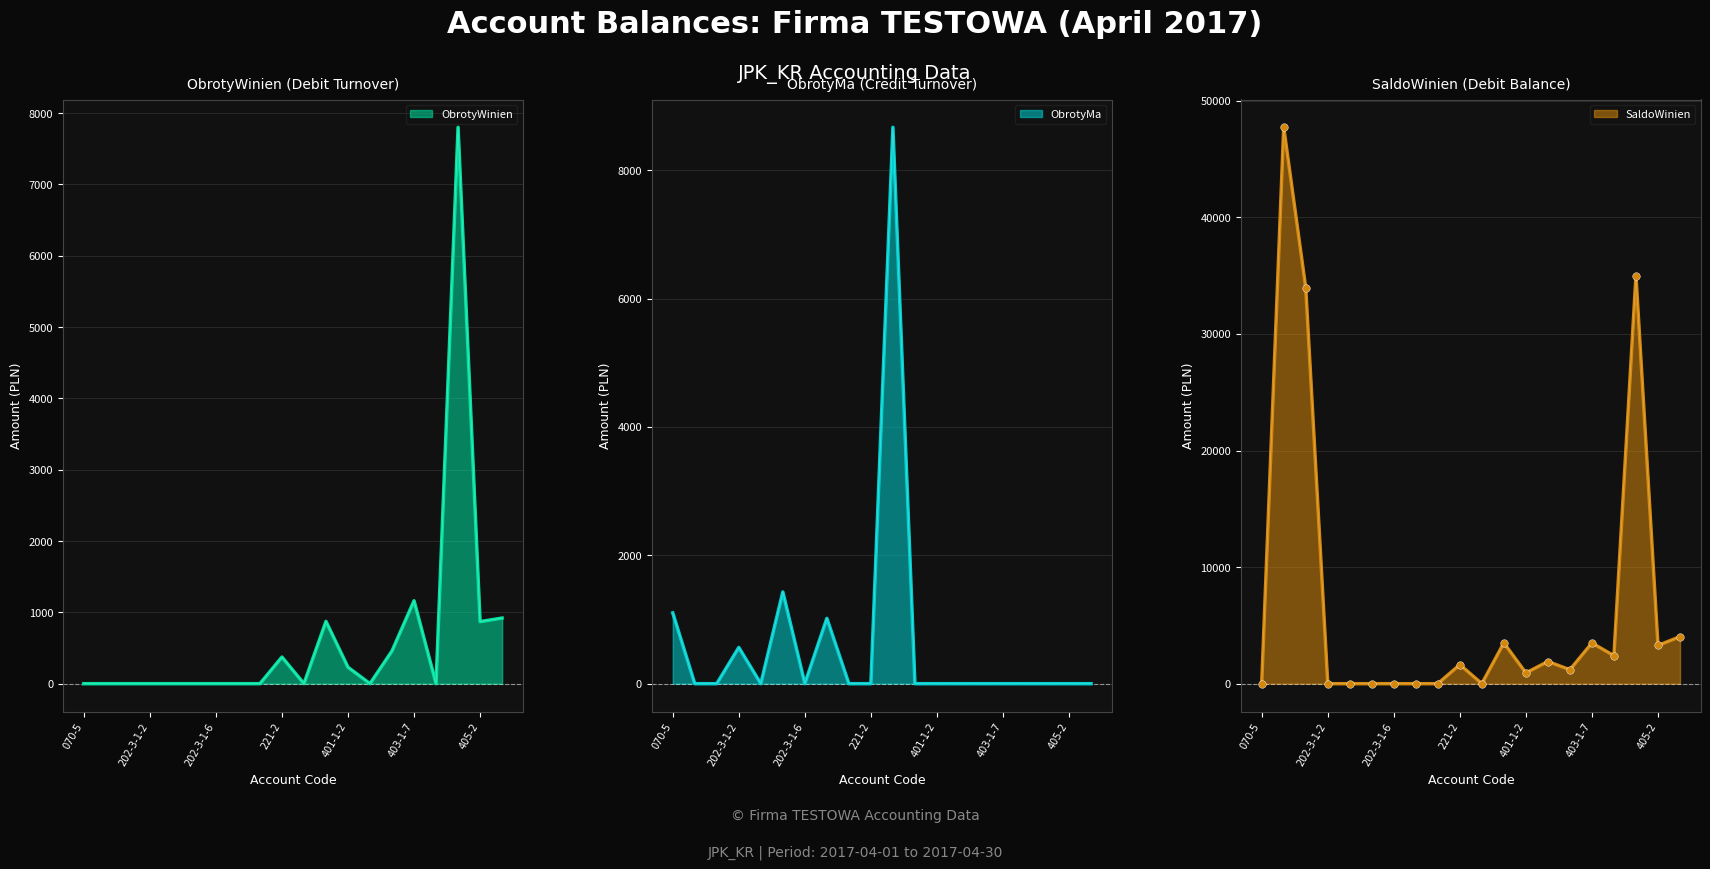

Which series contains the lowest Y value?

ObrotyWinien